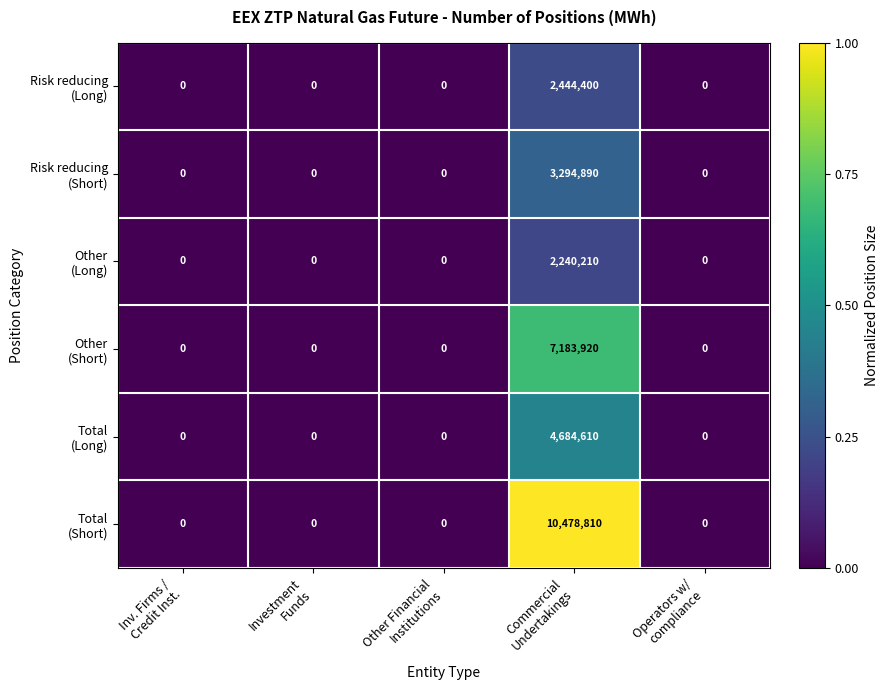

What is the greatest value displayed?

10478810